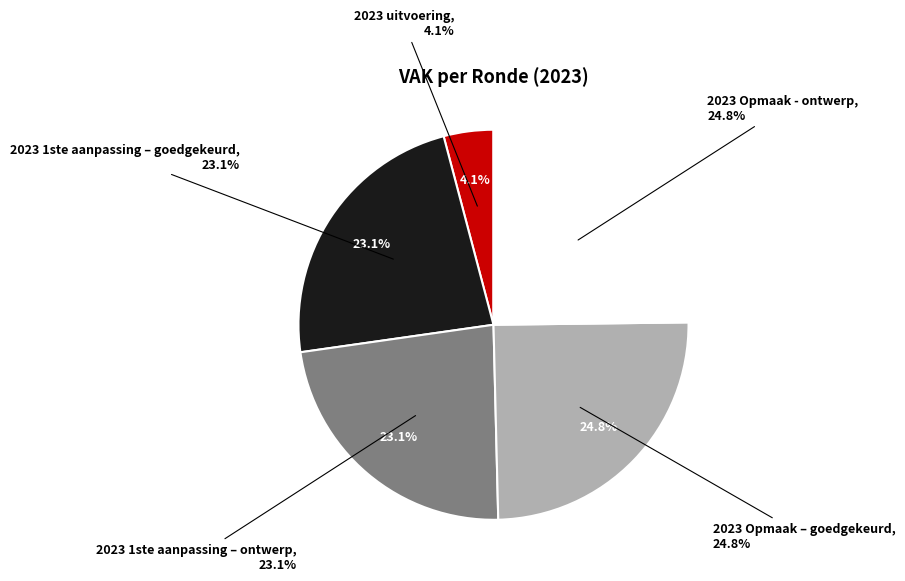

To the nearest percent, what is the difference between the 2023 uitvoering and 2023 1ste aanpassing – ontwerp slice percentages?

19%